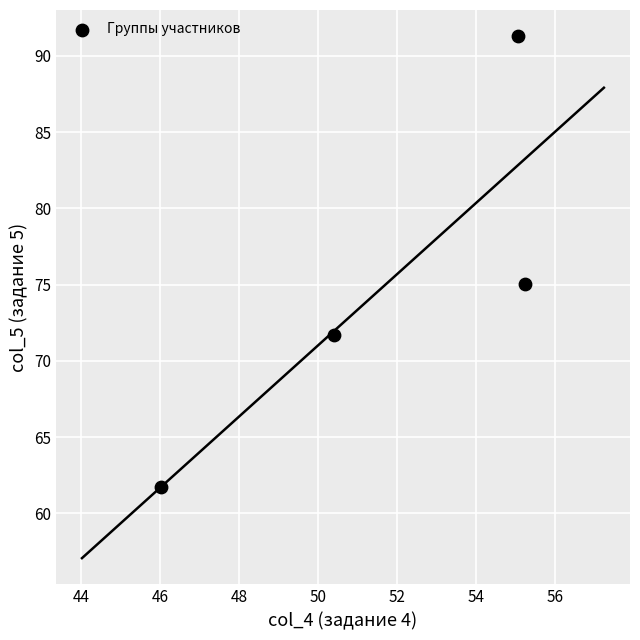

What is the average X value?

51.7